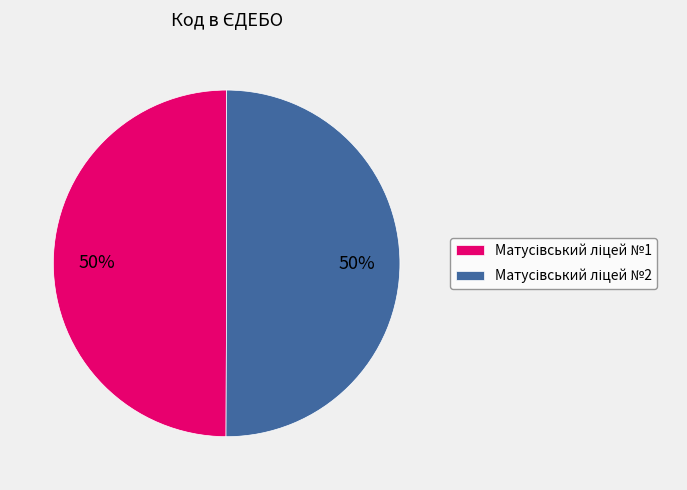

To the nearest percent, what is the average slice percentage?

50%